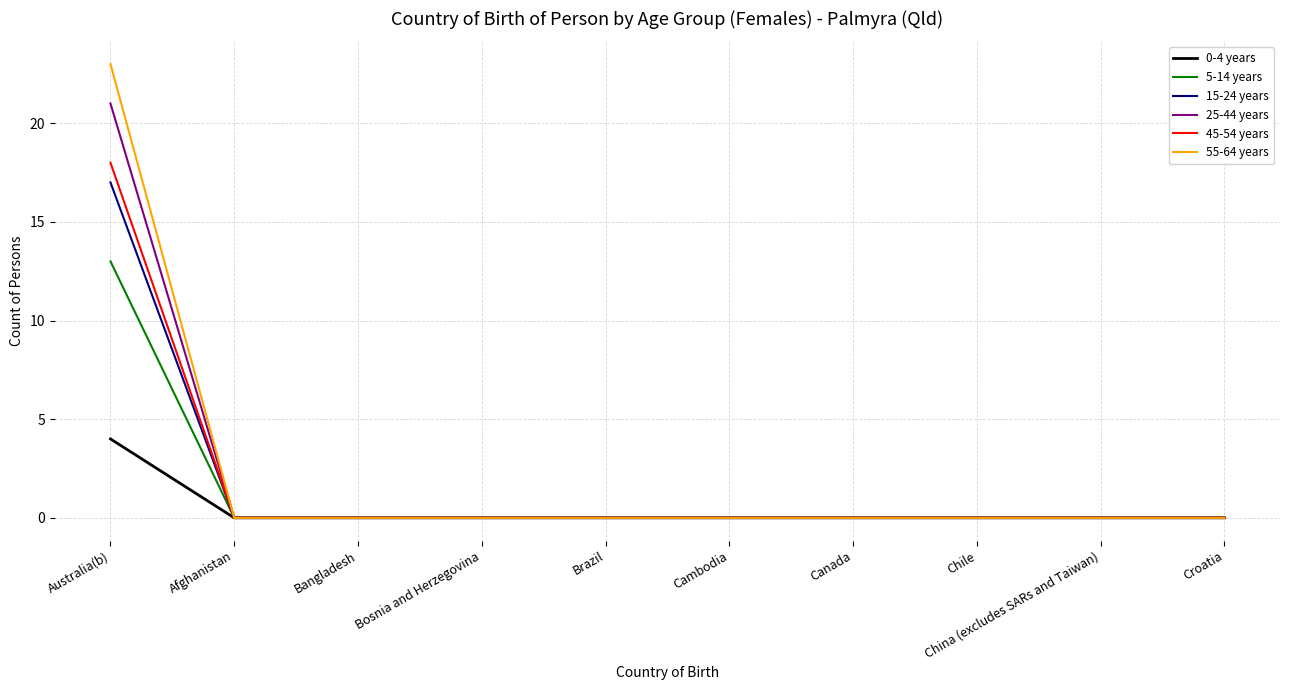

True or false: 25-44 years has a value of 11 at Afghanistan.

False